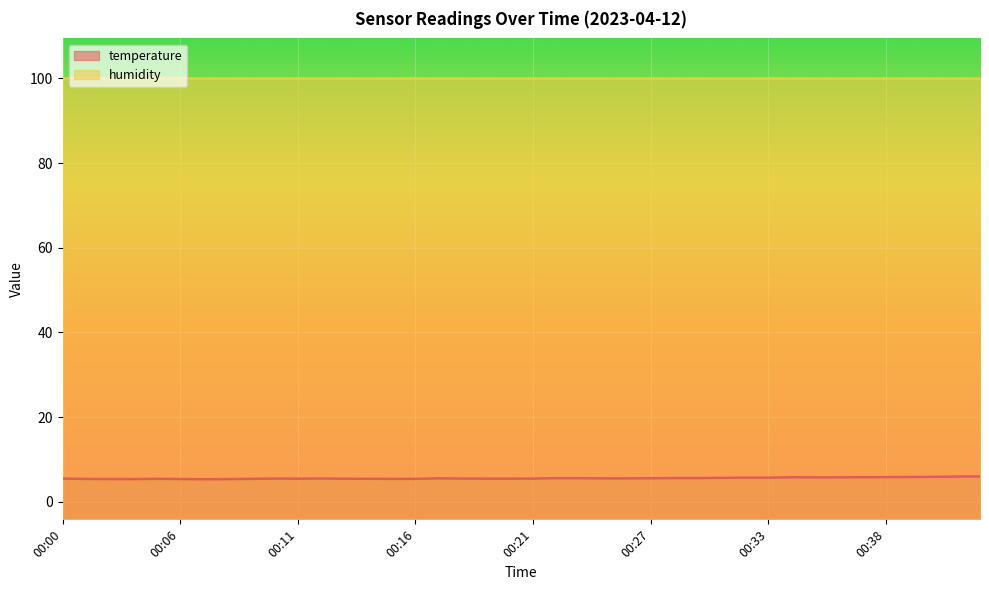

What is the ratio of the value at 00:34 to the value at 00:27?

1.0